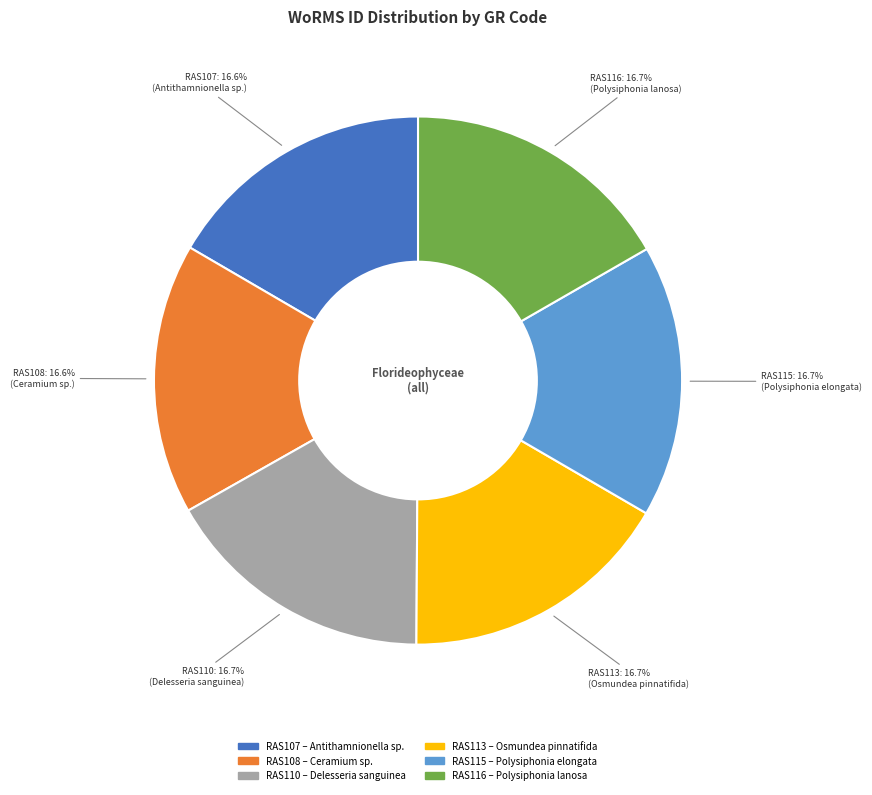

The RAS108 slice represents 17% of the pie. True or false?

True